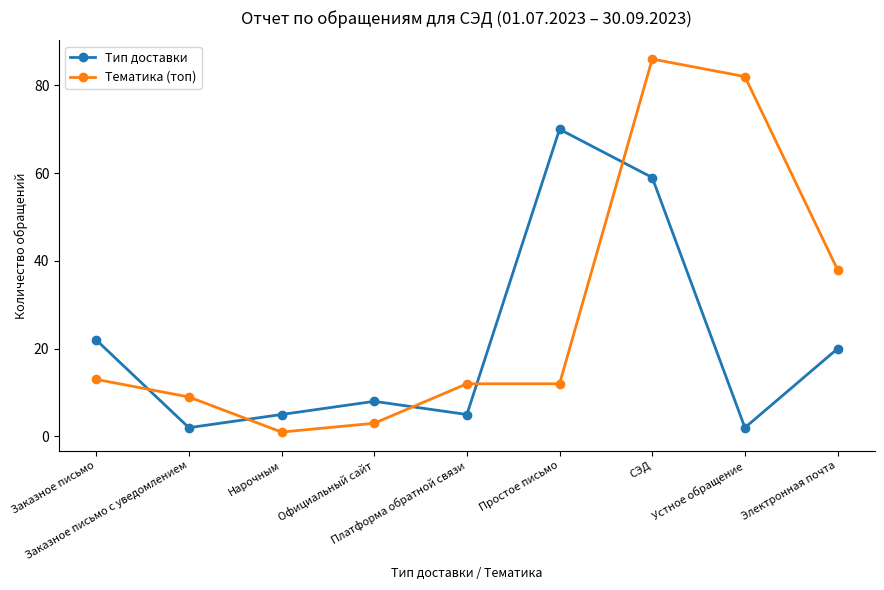

Does the chart display data point markers on the line(s)?

Yes